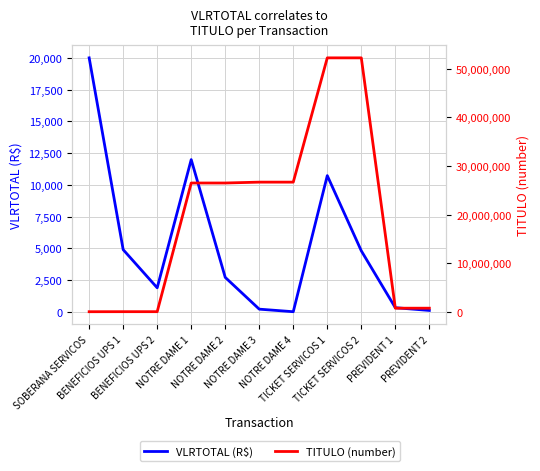

True or false: TITULO (number) and VLRTOTAL (R$) intersect in this chart.

True